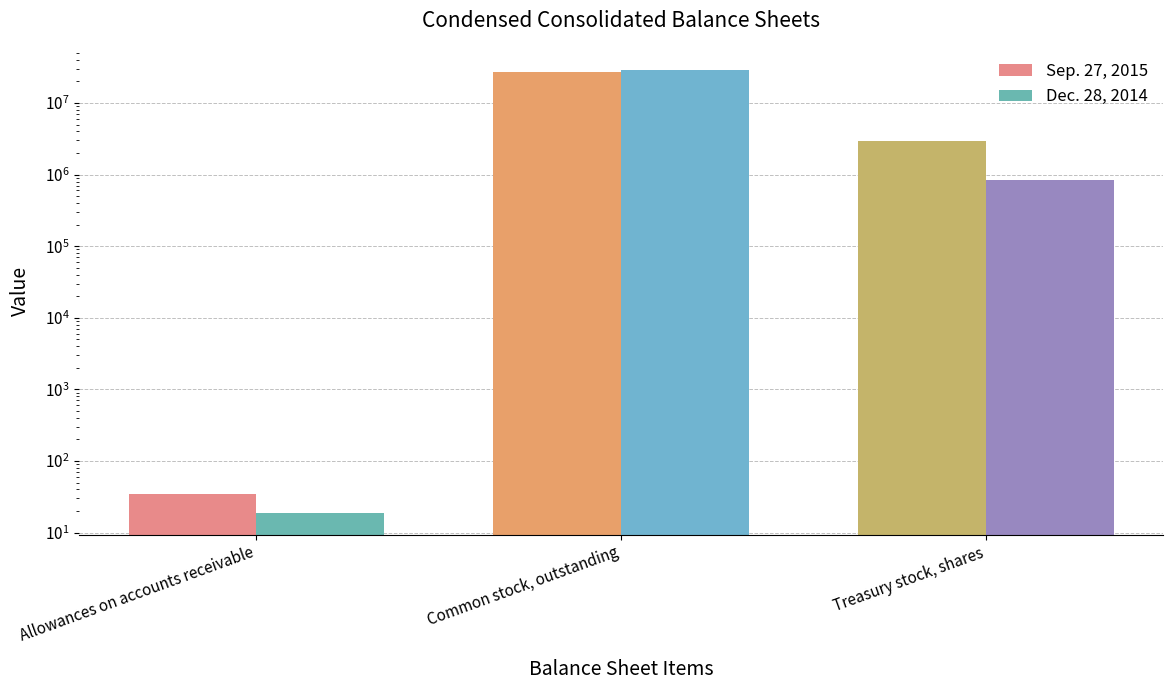

List the series in order of their overall mean, highest first.

Sep. 27, 2015, Dec. 28, 2014